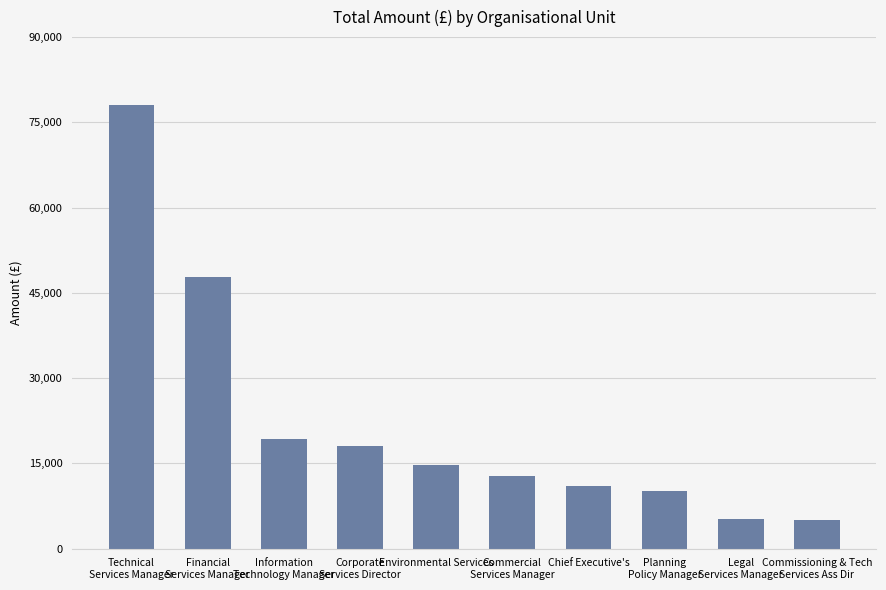

Does the chart contain any negative values?

No